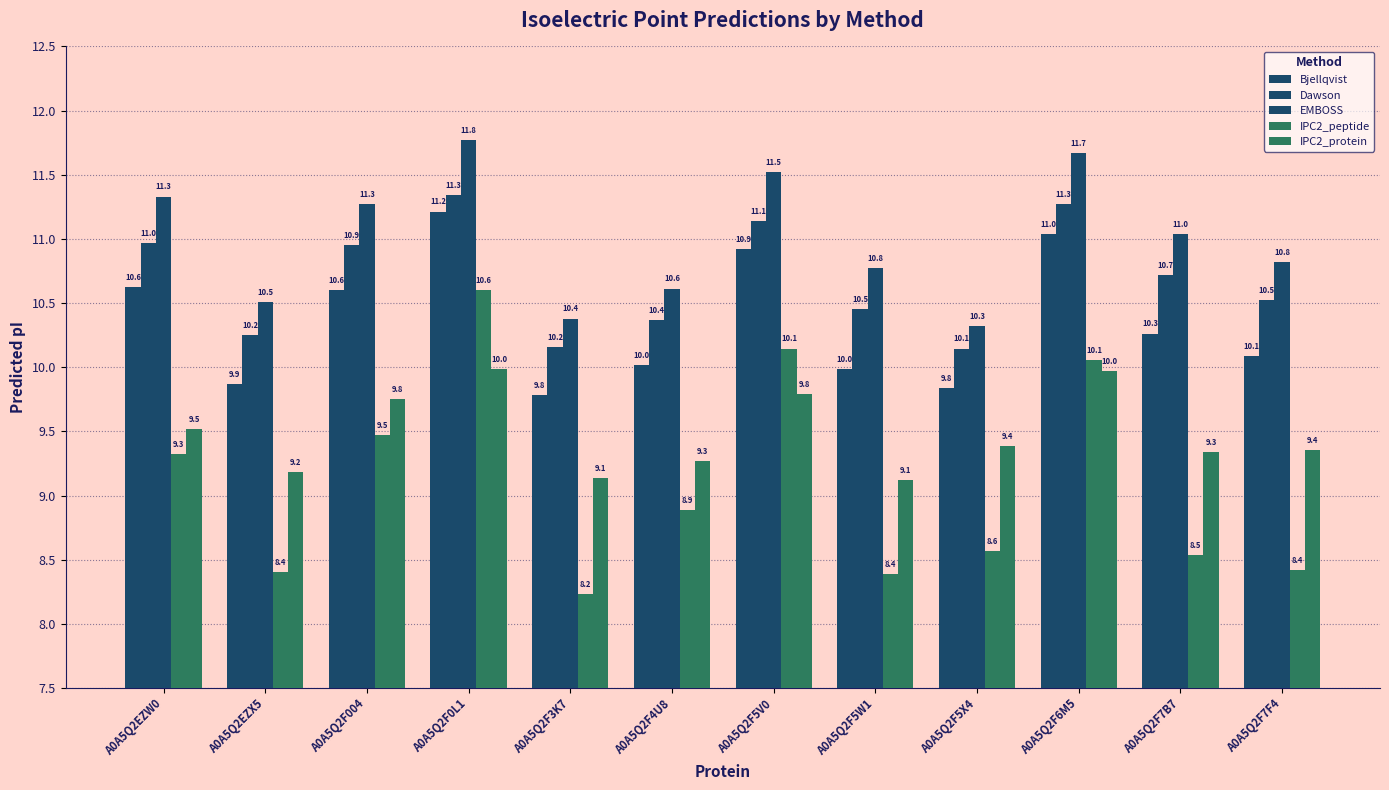

At which label does IPC2_protein reach its minimum?

A0A5Q2F5W1